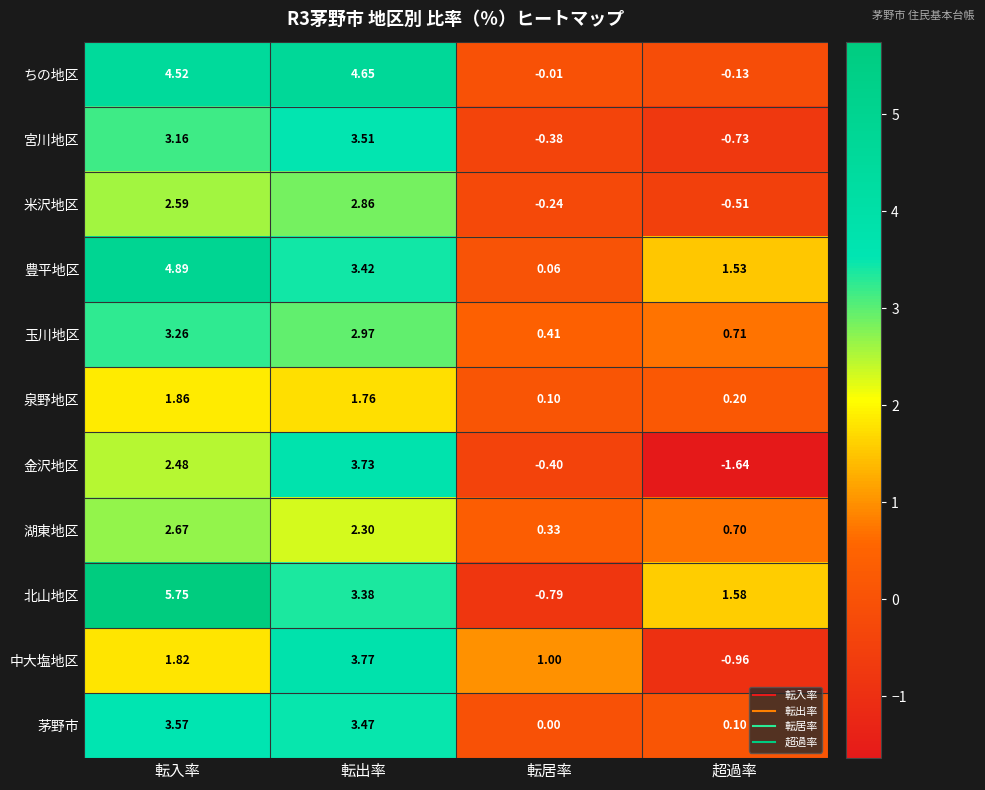

Which series changed the most between 転出率 and 転居率?

ちの地区